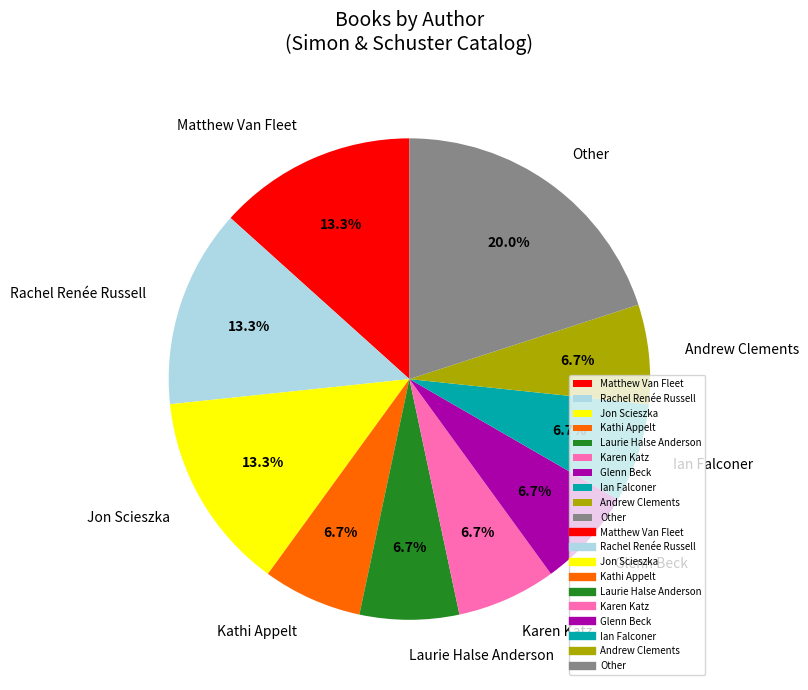

What portion of the pie excludes Ian Falconer?

93.3%